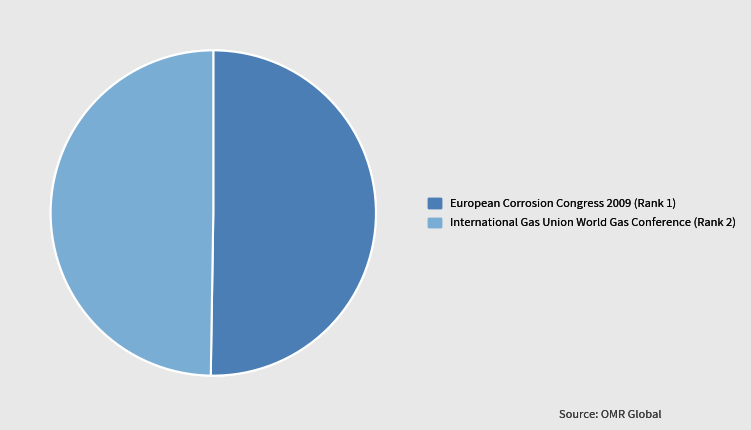

How many segments does this pie chart have?

2